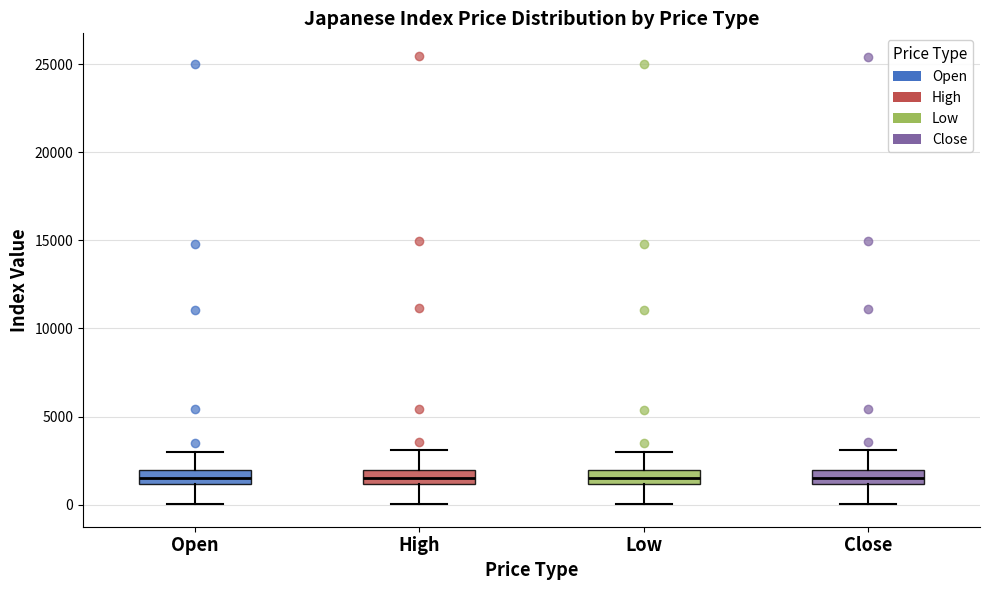

Reading left to right, transcribe this box plot: for each box, give where its median line is, the range the box spans, and where its two whiskers end, as read against the y-axis. The values are not printed on the chart, so give them approximately, as read against the axis.

Open: median 1500, box 1000 to 2000, whiskers 0 to 3000
High: median 1500, box 1000 to 2000, whiskers 0 to 3000
Low: median 1500, box 1000 to 2000, whiskers 0 to 3000
Close: median 1500, box 1000 to 2000, whiskers 0 to 3000